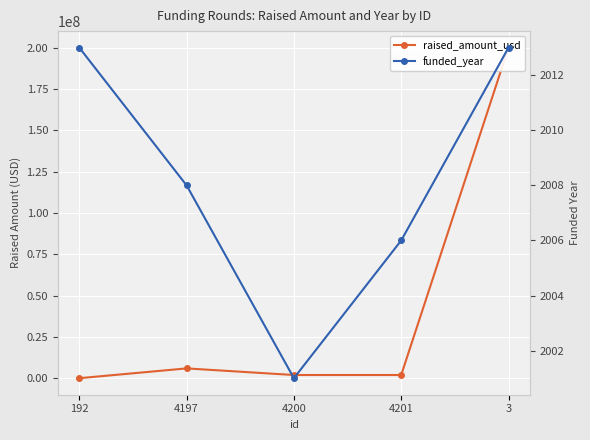

What is the label of the 4th point from the right?

4197